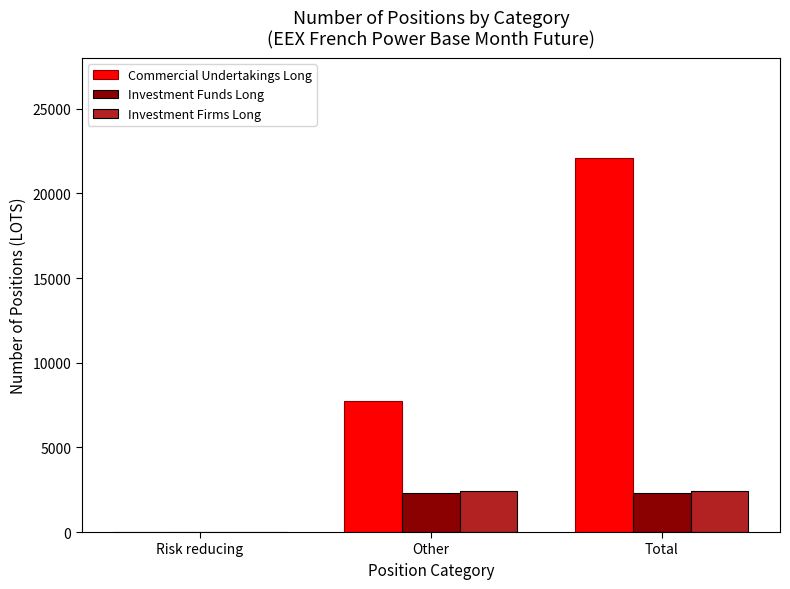

Are the bars horizontal?

No